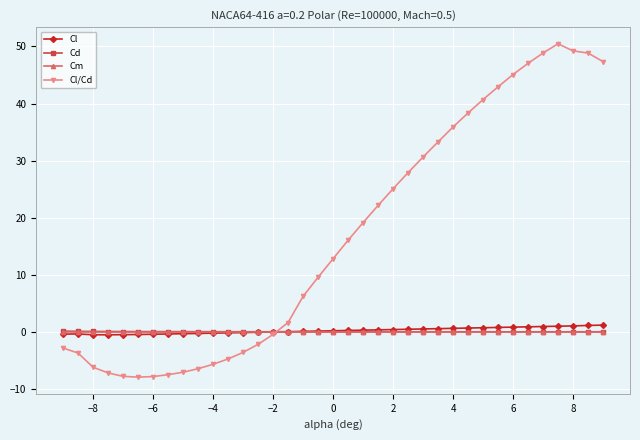

Which series has the largest range (max minus min)?

Cl/Cd